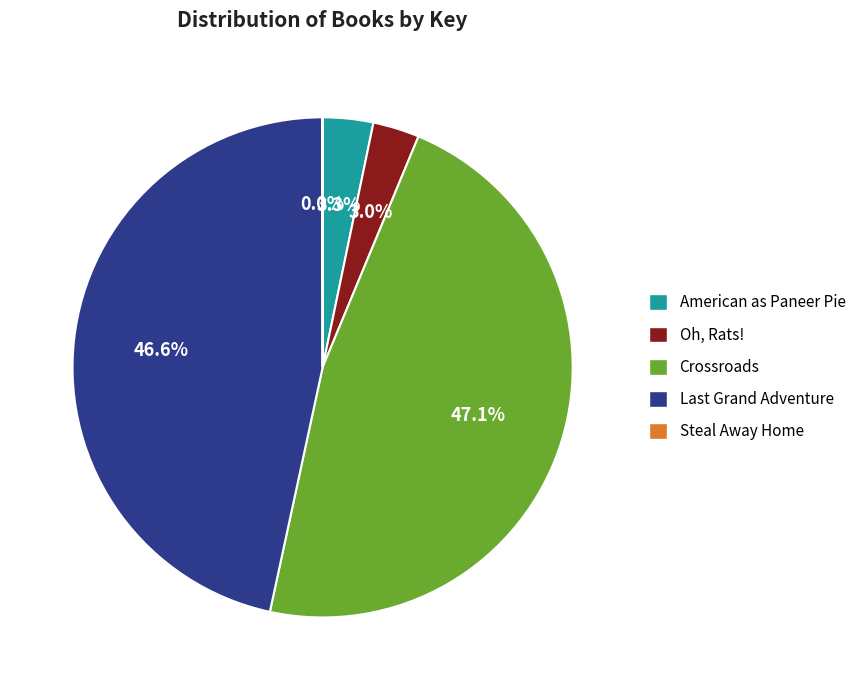

Which category has the biggest portion of the pie?

Crossroads